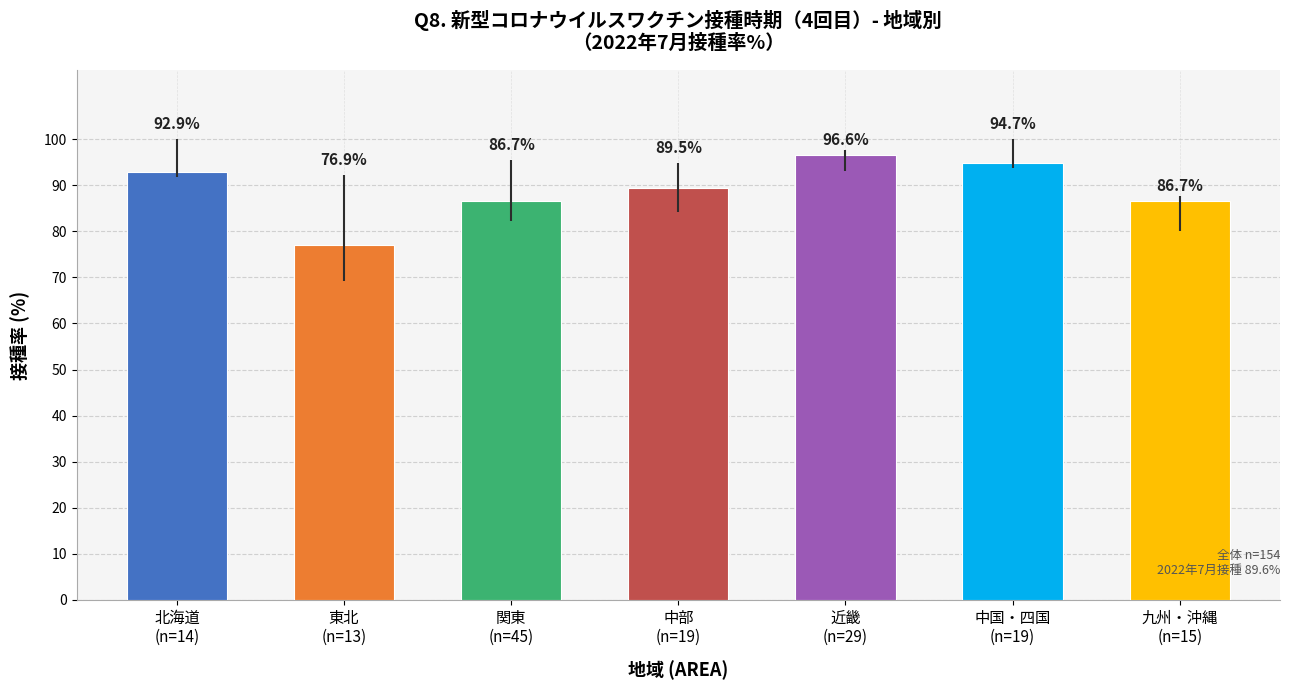

At which category does the chart reach its peak across all series?

近畿
(n=29)